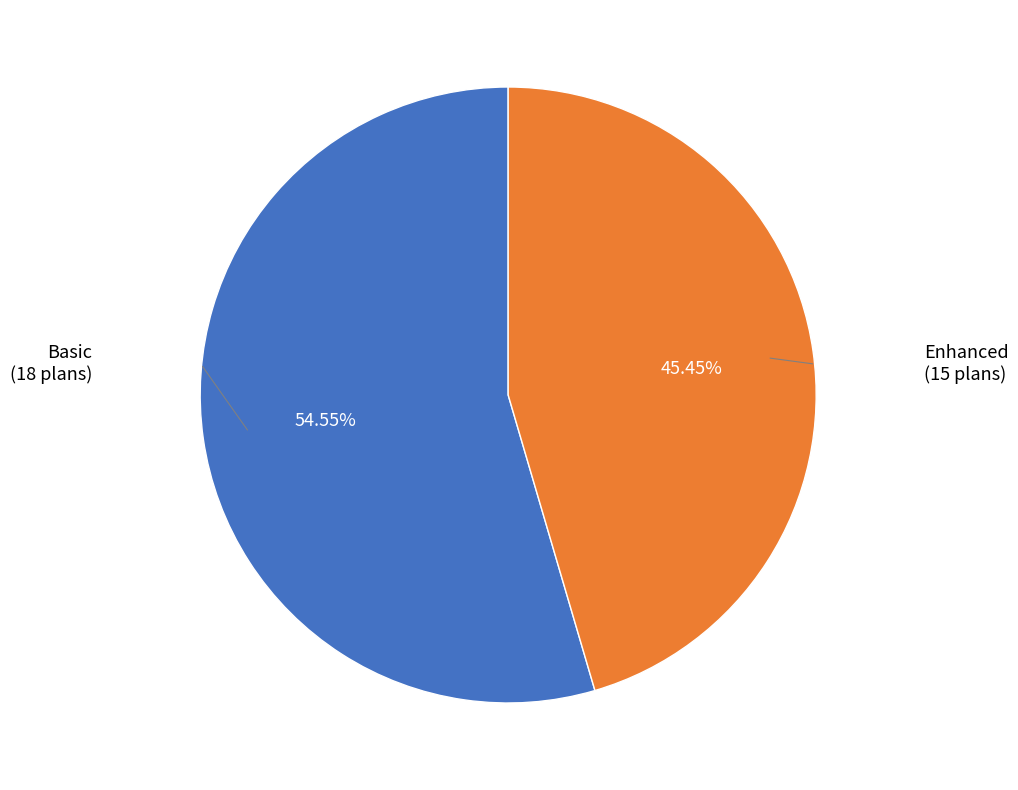

Does any single category account for the majority?

Yes